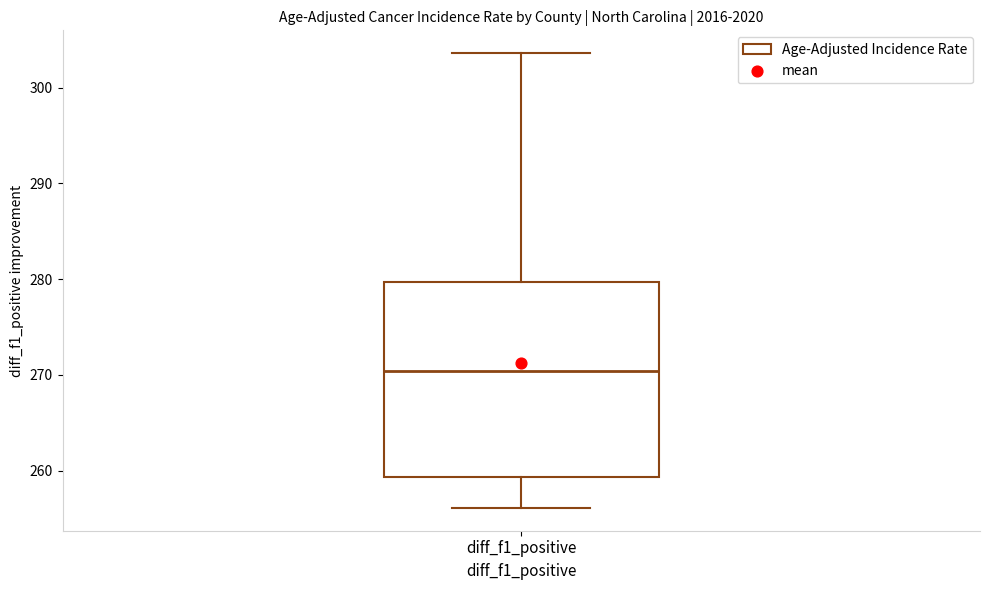

Where is the lower edge of the box for diff_f1_positive on the y-axis? The values are not printed on the chart, so give them approximately, as read against the axis.

259